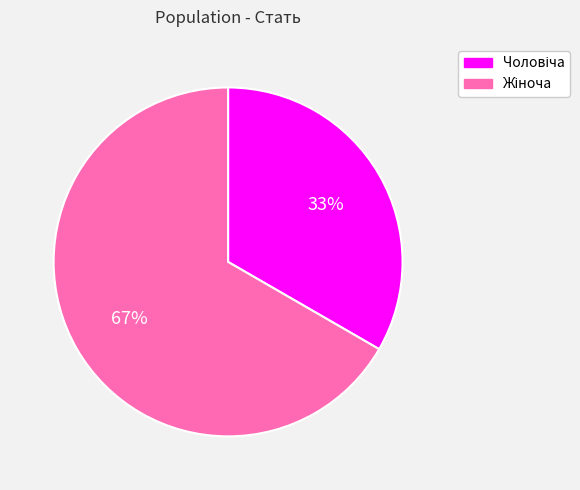

To the nearest percent, what is the average slice percentage?

50%